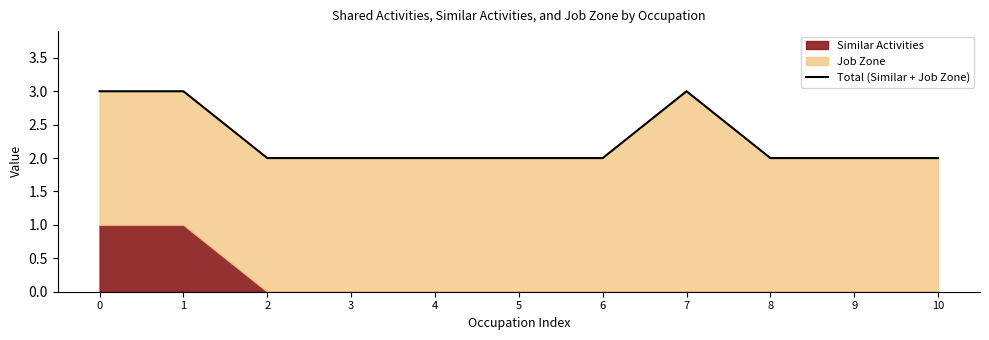

At which category does the data reach its first local peak?

7